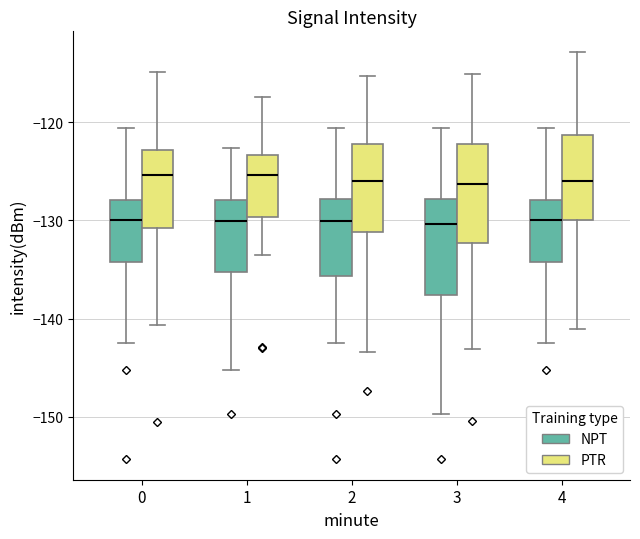

Reading left to right, transcribe this box plot: for each box, give where its median line is, the range the box spans, and where its two whiskers end, as read against the y-axis. The values are not printed on the chart, so give them approximately, as read against the axis.

0 (NPT): median -130, box -134 to -128, whiskers -143 to -121
0 (PTR): median -125, box -131 to -123, whiskers -141 to -115
1 (NPT): median -130, box -135 to -128, whiskers -145 to -123
1 (PTR): median -125, box -130 to -123, whiskers -134 to -117
2 (NPT): median -130, box -136 to -128, whiskers -143 to -121
2 (PTR): median -126, box -131 to -122, whiskers -143 to -115
3 (NPT): median -130, box -138 to -128, whiskers -150 to -121
3 (PTR): median -126, box -132 to -122, whiskers -143 to -115
4 (NPT): median -130, box -134 to -128, whiskers -143 to -121
4 (PTR): median -126, box -130 to -121, whiskers -141 to -113